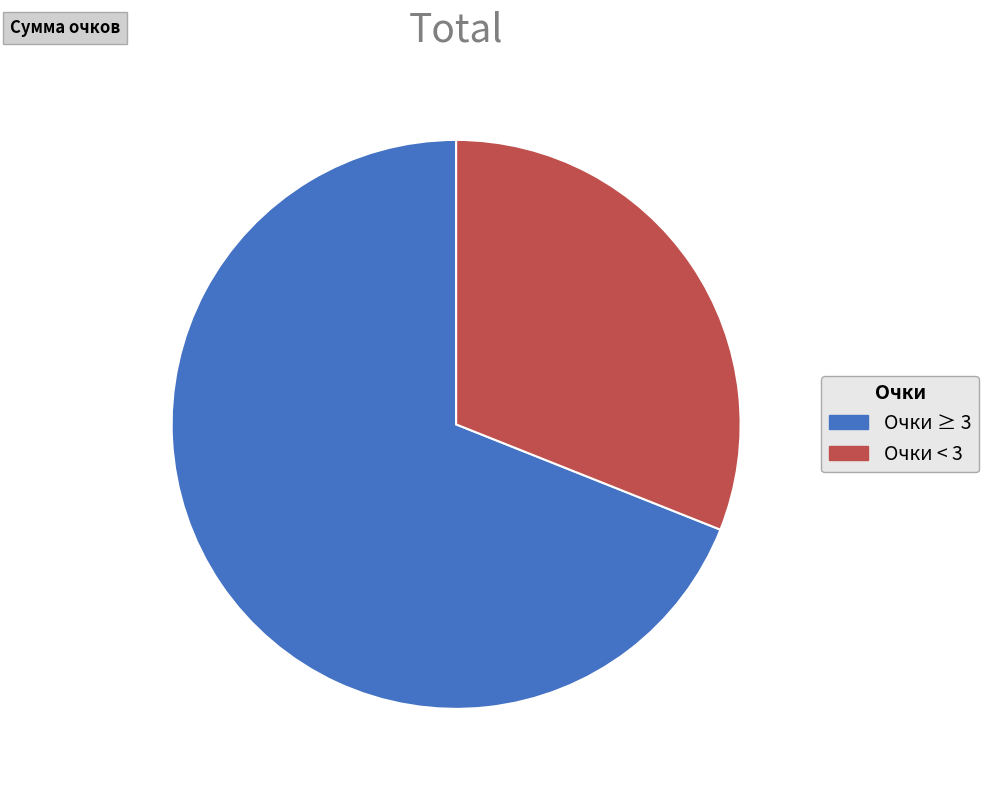

What is the largest slice in the pie chart?

Очки ≥ 3